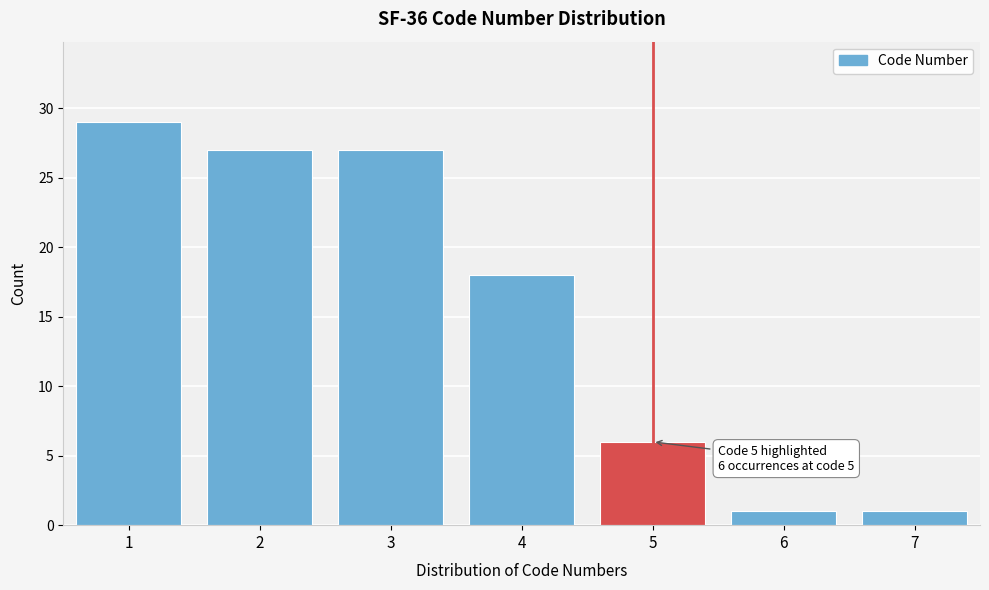

Reading left to right, what are all the values shown in this chart?

29	27	27	18	6	1	1